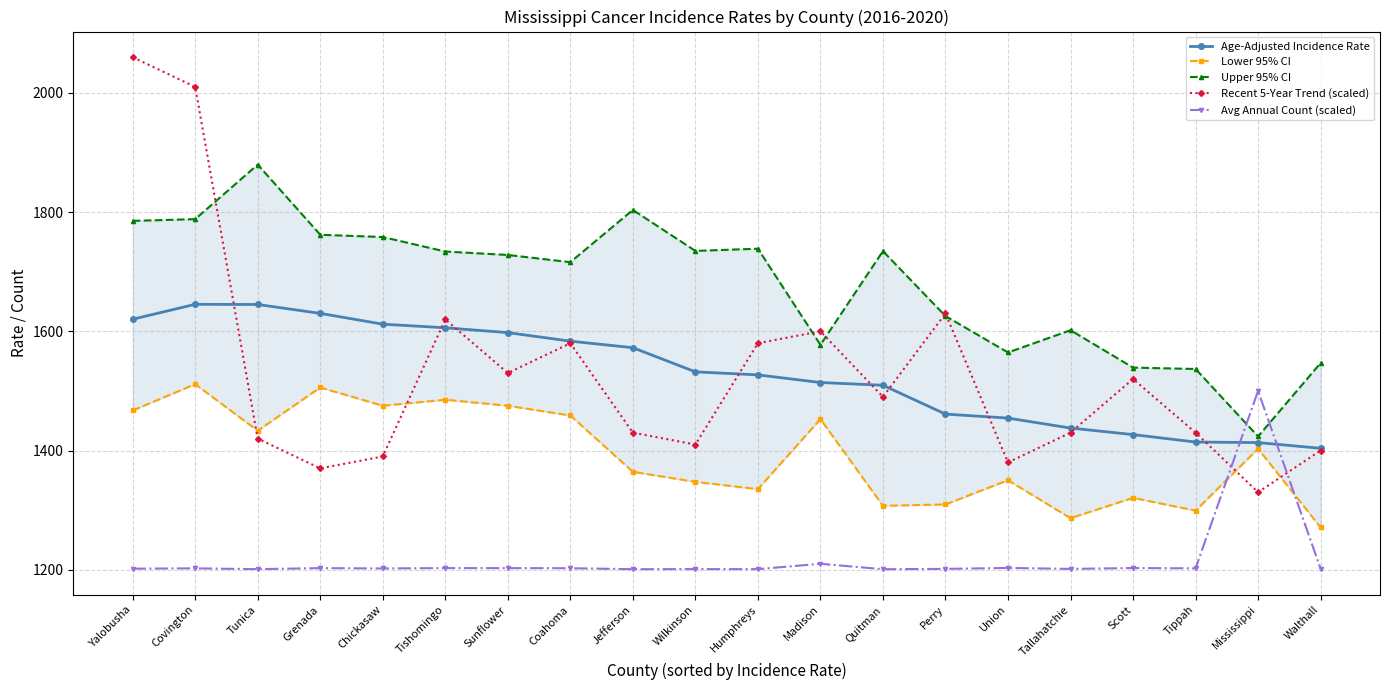

True or false: Upper 95% CI and Age-Adjusted Incidence Rate cross at least once.

False